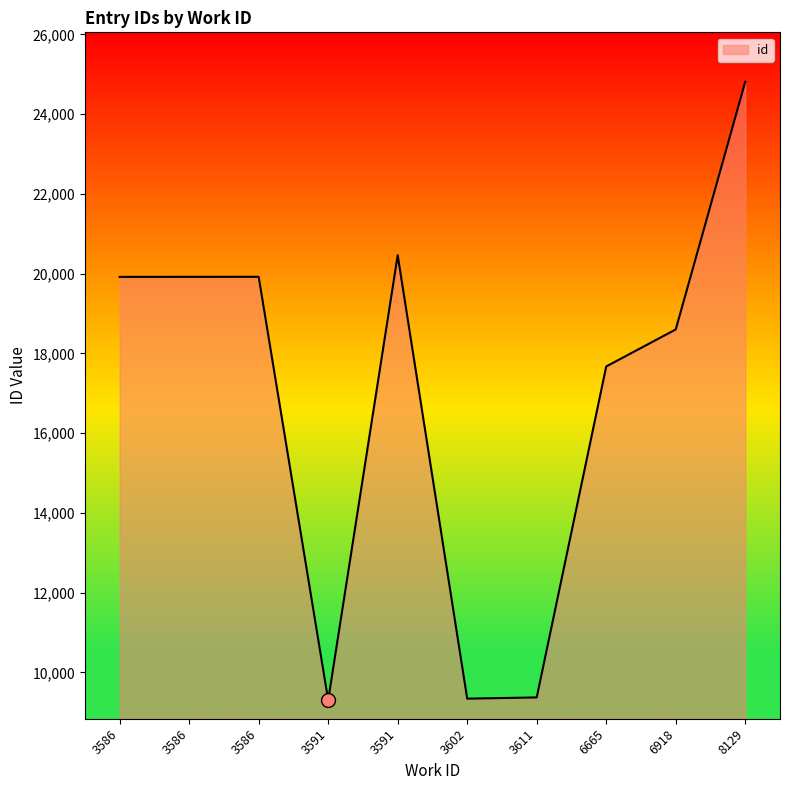

How many lines are shown in the chart?

1